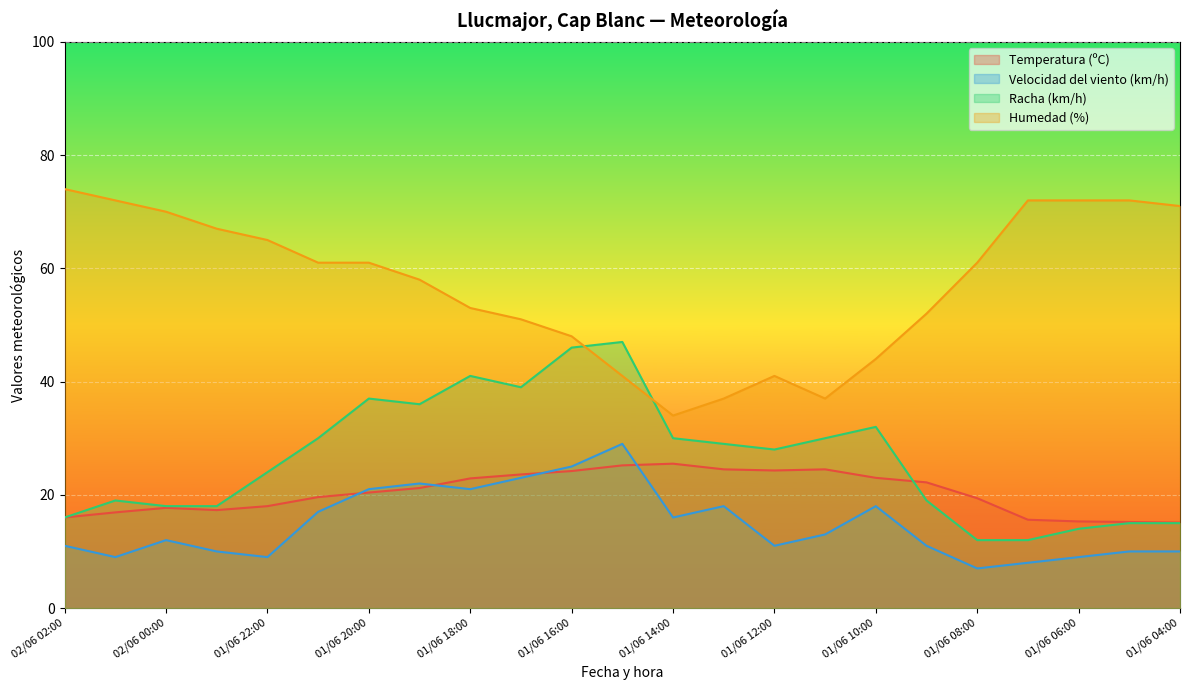

What is the sum of the Racha (km/h) values at 01/06 09:00 and 01/06 13:00?

48.0